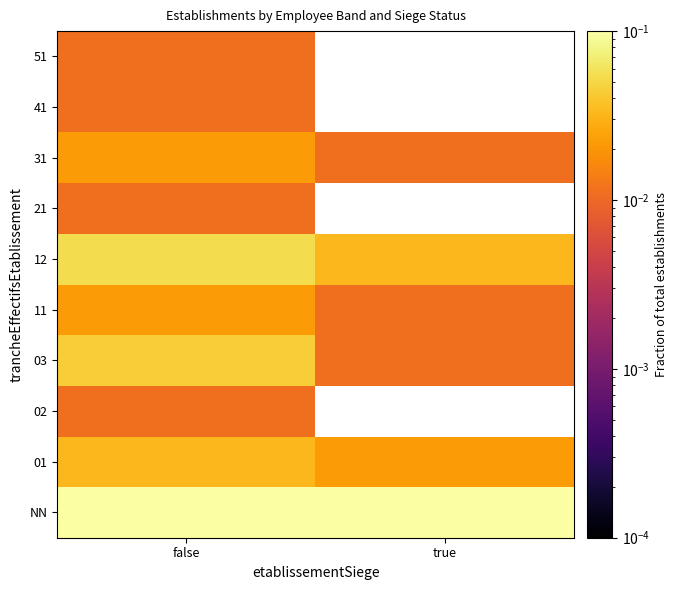

List the series in order of their peak value, highest first.

NN, 12, 03, 01, 11, 31, 02, 21, 41, 51